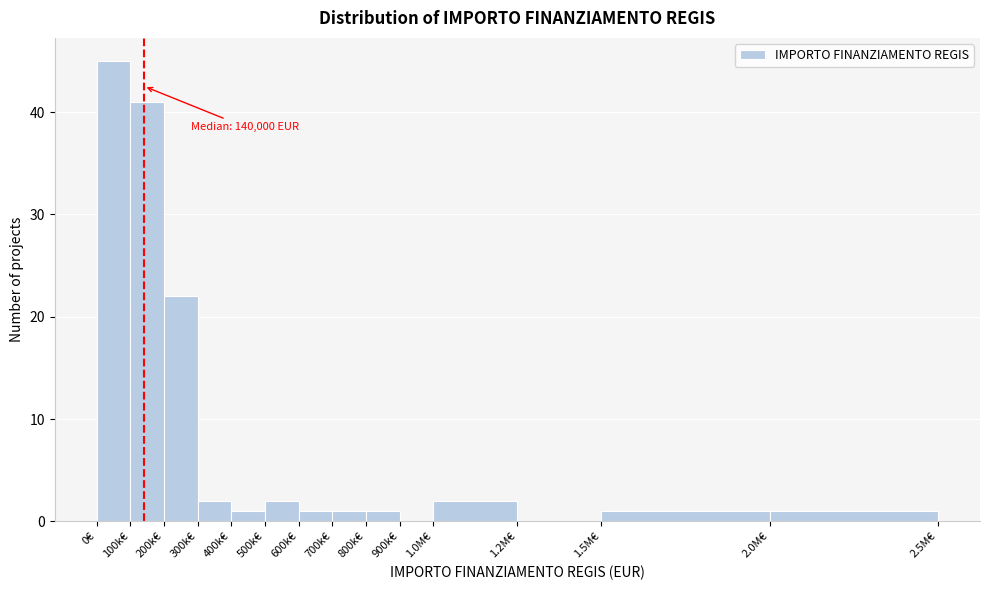

Reading left to right, extract all data points from this chart.

0€=45	100k€=41	200k€=22	300k€=2	400k€=1	500k€=2	600k€=1	700k€=1	800k€=1	900k€=0	1.0M€=2	1.2M€=0	1.5M€=1	2.0M€=1